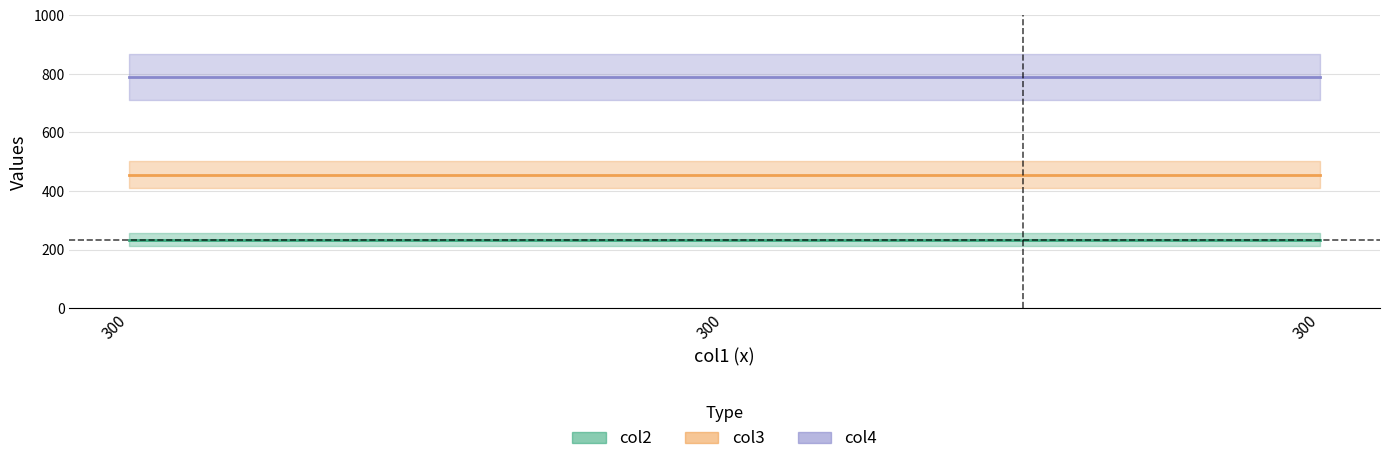

What is the spread (max minus min) of values at 300?

555